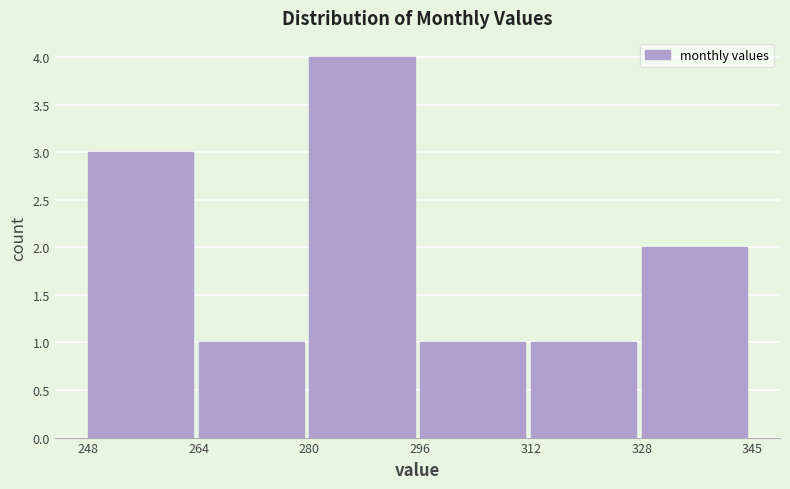

What is the height of the bar covering 296 to 312 on the x-axis? The values are not printed on the chart, so give them approximately, as read against the axis.

1